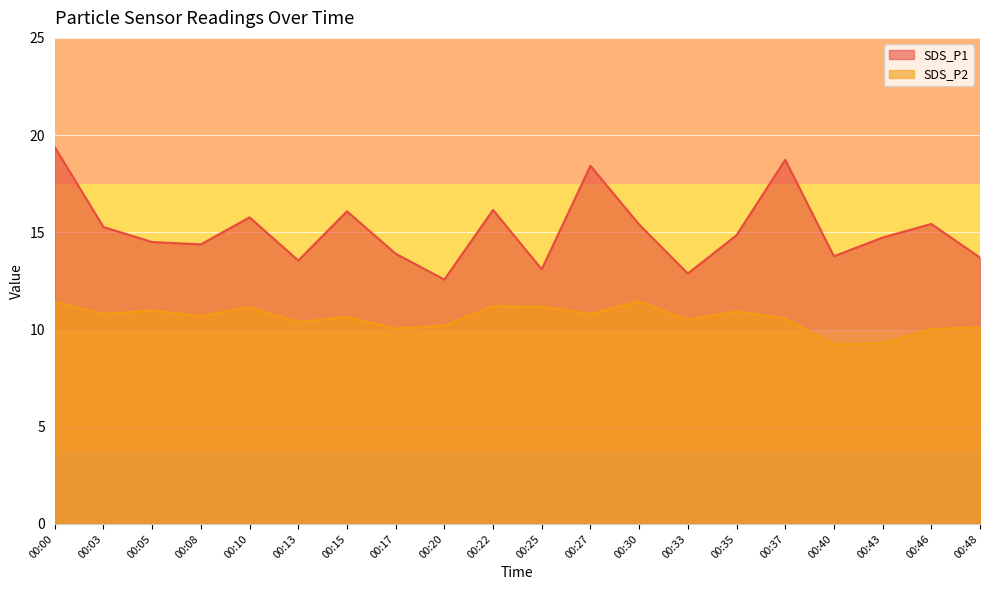

Between 00:25 and 00:33, which series saw the biggest shift?

SDS_P2